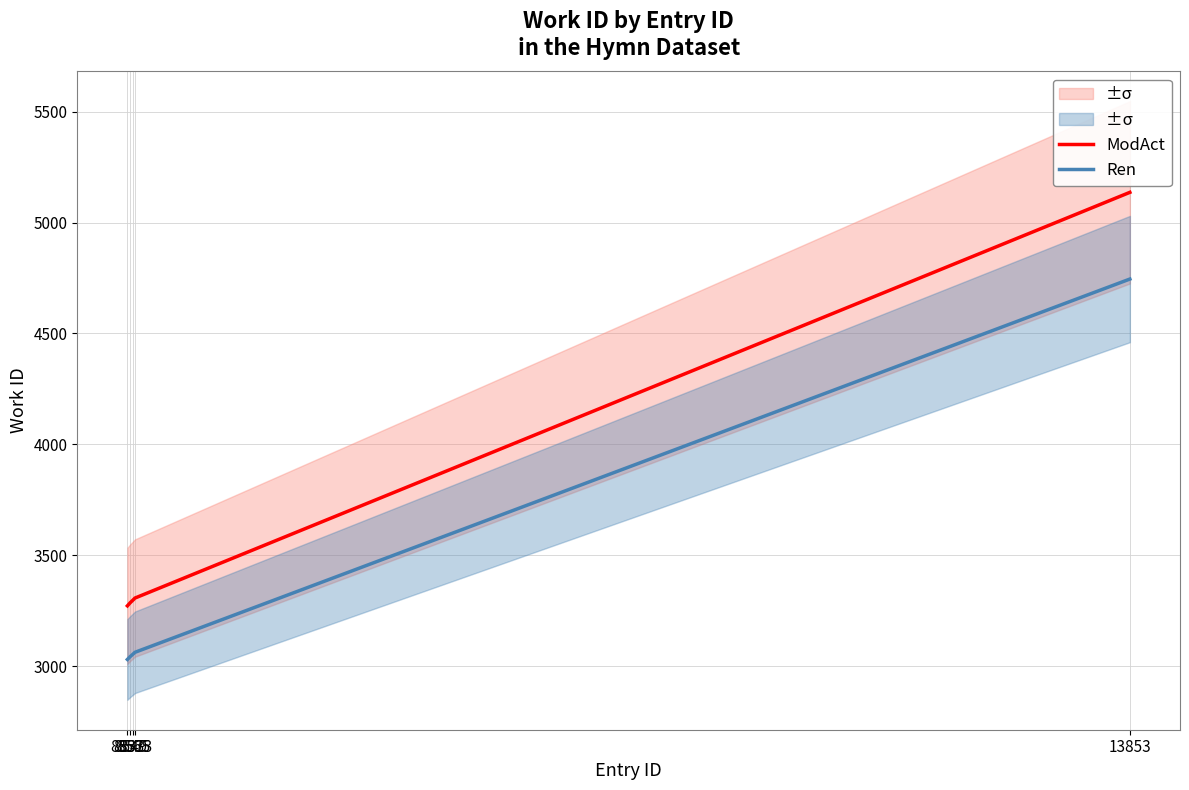

What is the sum of all Ren values?

16937.8